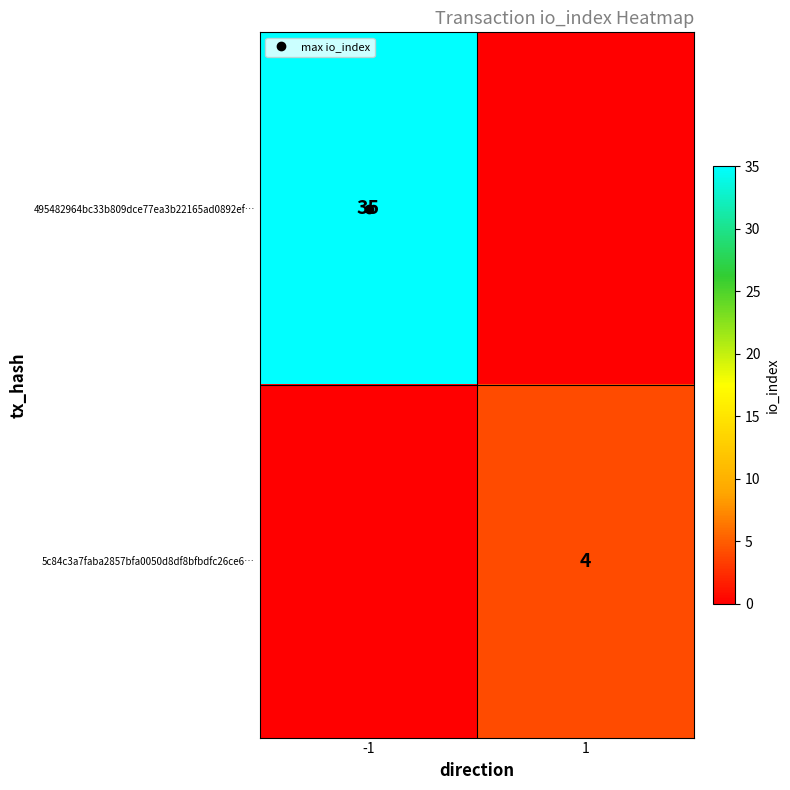

How many series are shown in this chart?

2